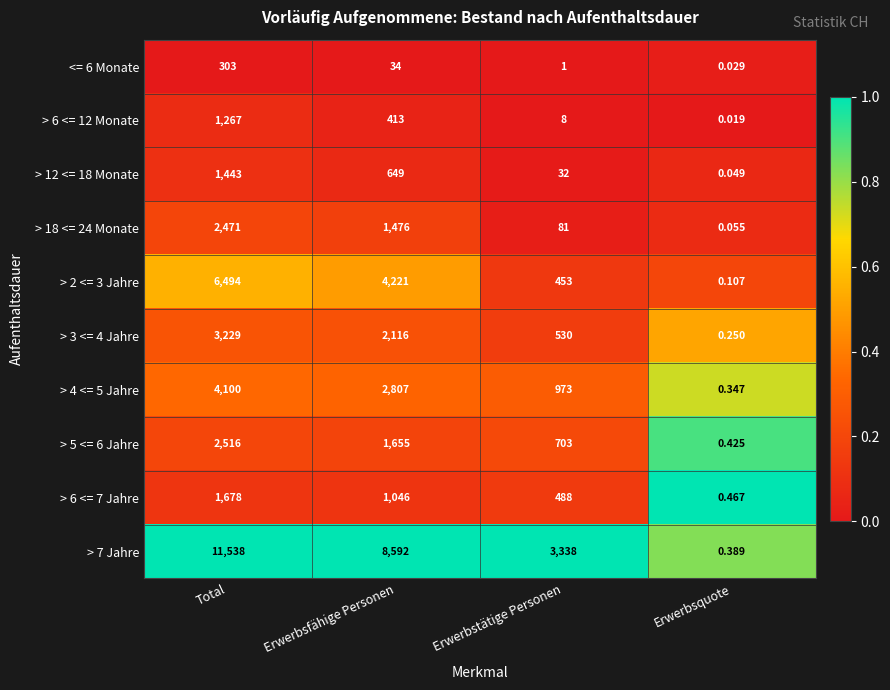

List the series in order of their peak value, highest first.

> 7 Jahre, > 2 <= 3 Jahre, > 4 <= 5 Jahre, > 3 <= 4 Jahre, > 5 <= 6 Jahre, > 18 <= 24 Monate, > 6 <= 7 Jahre, > 12 <= 18 Monate, > 6 <= 12 Monate, <= 6 Monate